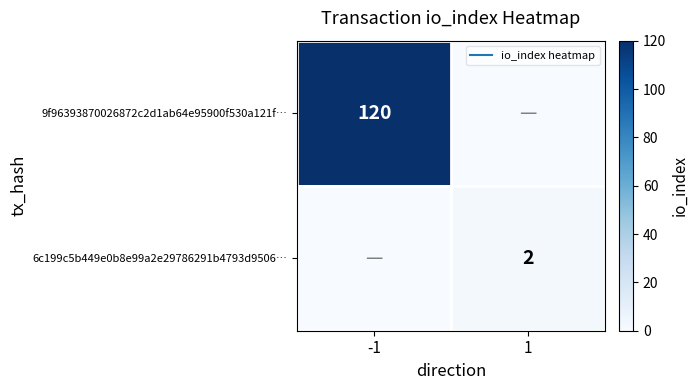

Rank the categories by 9f96393870026872c2d1ab64e95900f530a121f… value from lowest to highest.

1, -1